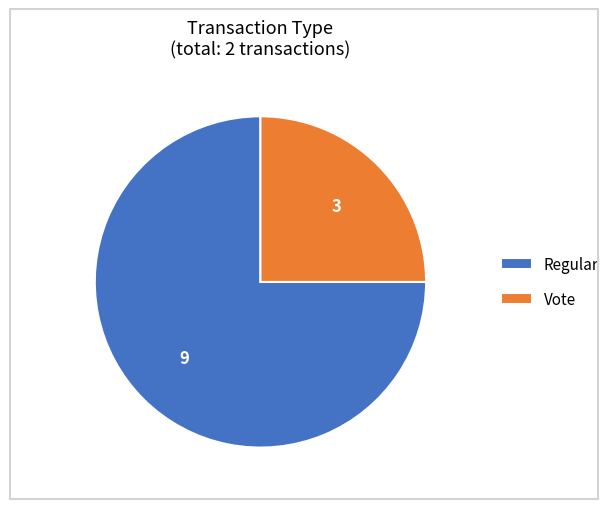

True or false: Vote accounts for 16% of the total.

False